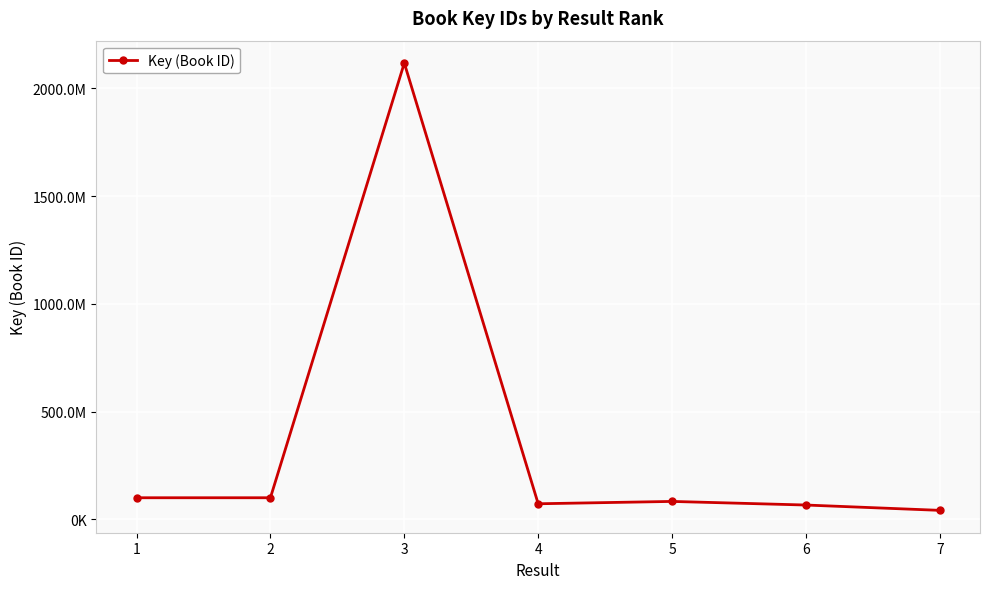

What is the value of the 1st point from the left?

100404108